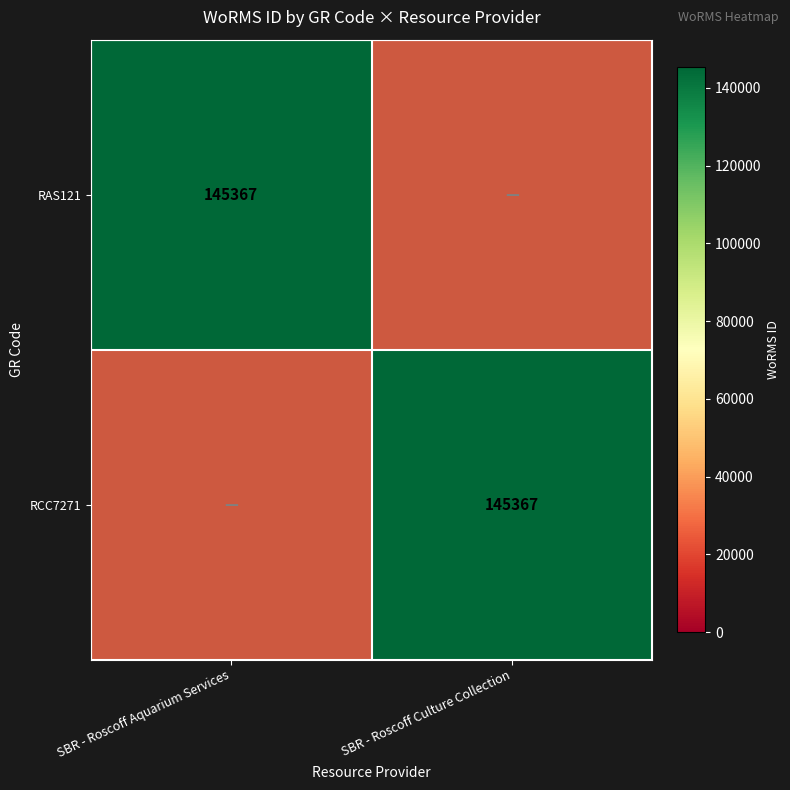

What is the maximum value shown in the chart?

145367